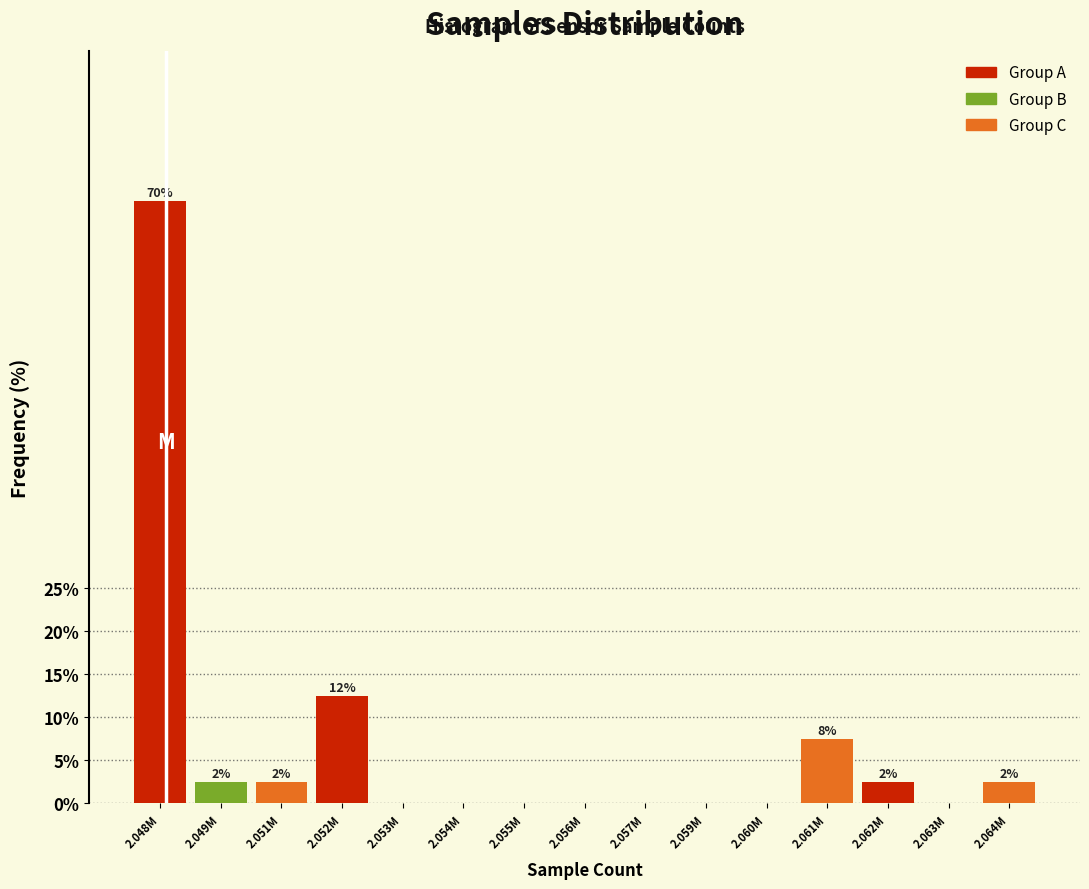

Reading left to right, what are all the values shown in this chart?

2.048M=70.0	2.049M=2.5	2.051M=2.5	2.052M=12.5	2.053M=0.0	2.054M=0.0	2.055M=0.0	2.056M=0.0	2.057M=0.0	2.059M=0.0	2.060M=0.0	2.061M=7.5	2.062M=2.5	2.063M=0.0	2.064M=2.5